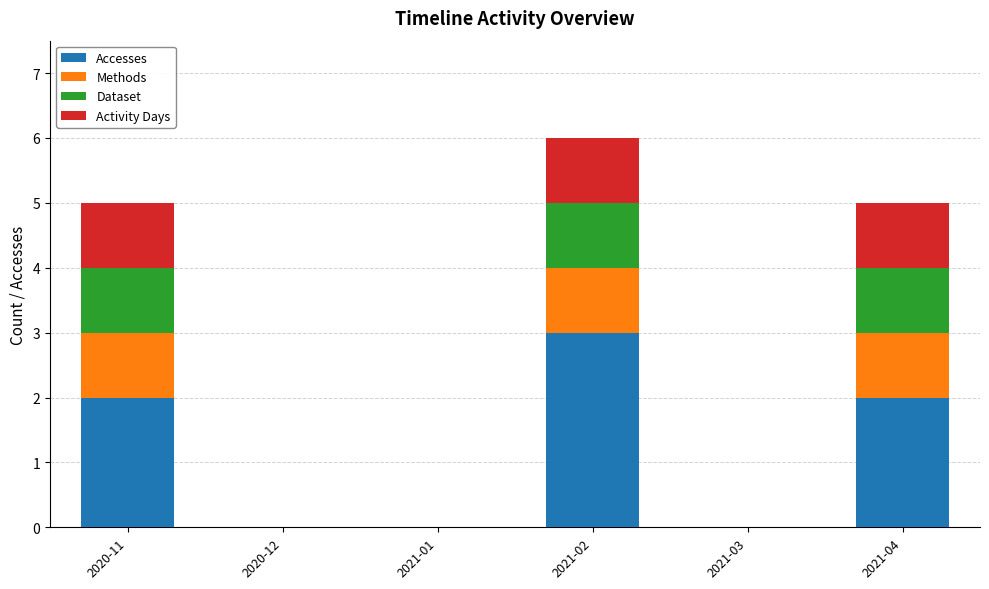

Is it true that Accesses equals 0 at 2021-01?

True